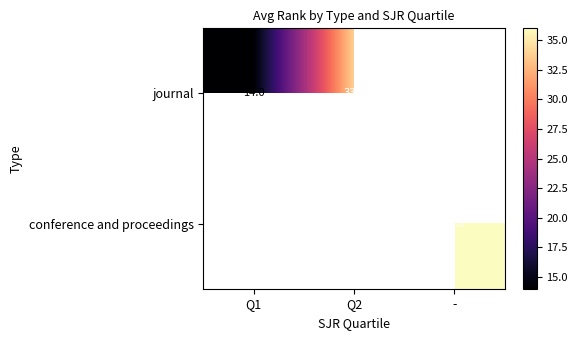

List the series in order of their overall mean, highest first.

journal, conference and proceedings